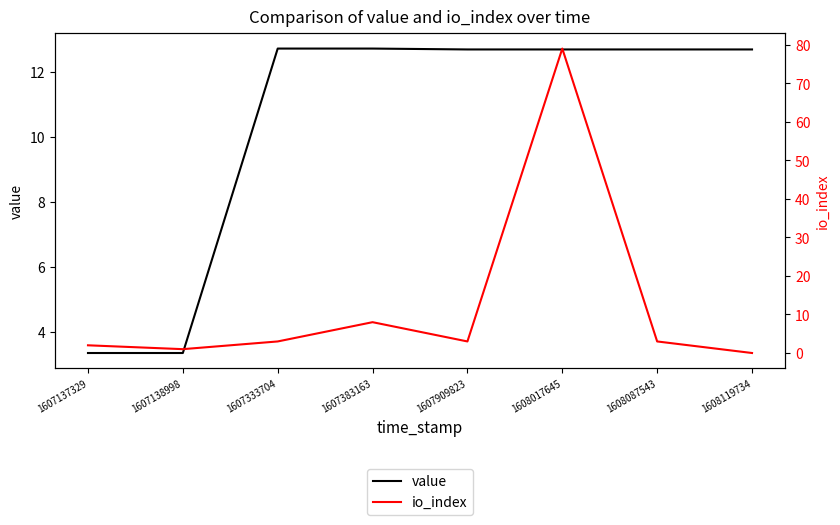

Rank the series by their maximum value, from highest to lowest.

io_index, value